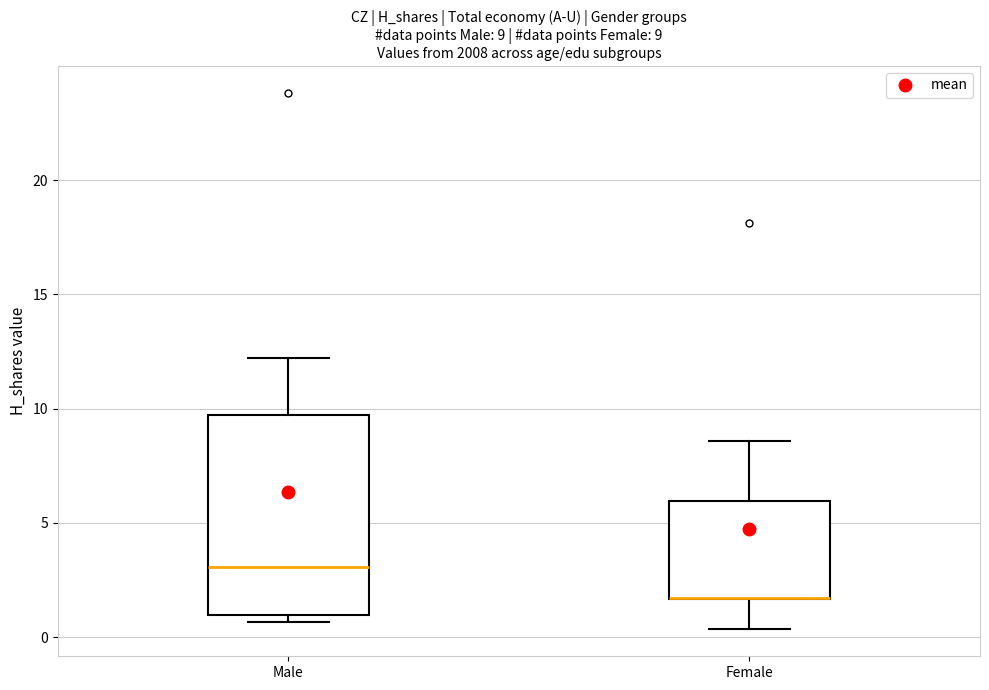

Which box is the tallest, from its lower edge to its upper edge?

Male